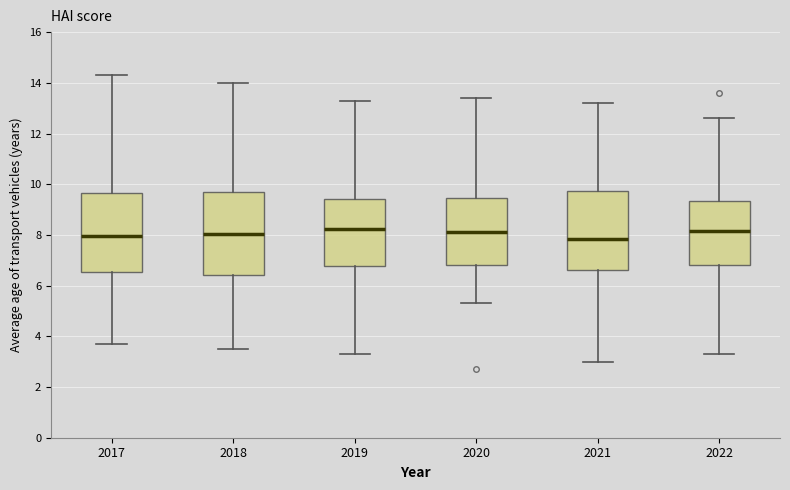

Where is the upper edge of the box at x = 2021 on the y-axis? The values are not printed on the chart, so give them approximately, as read against the axis.

9.8